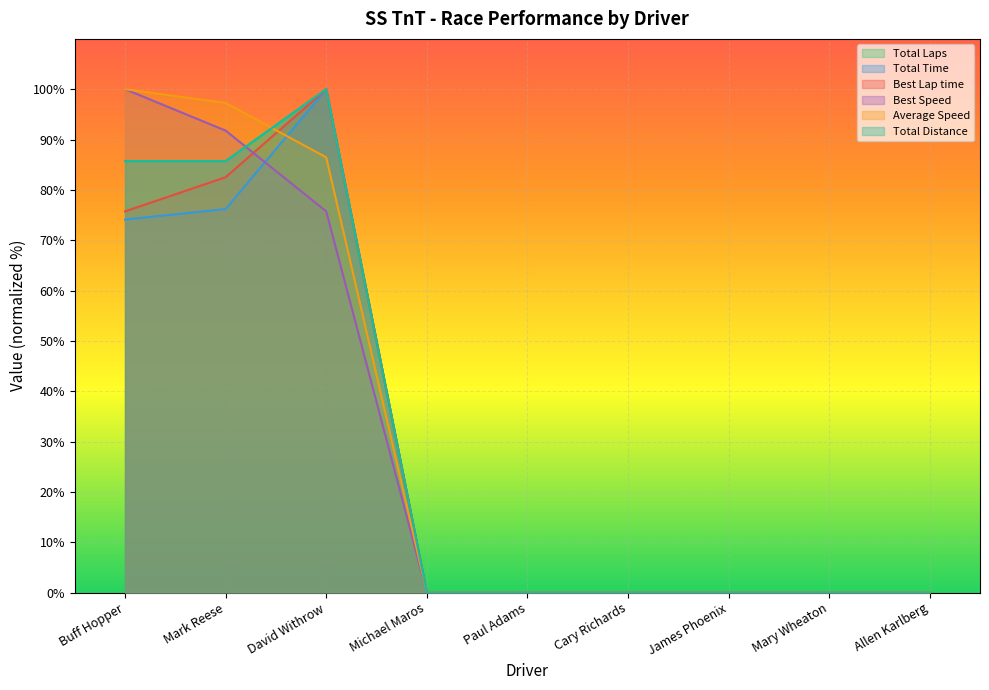

Which series has the widest spread of values?

Total Laps